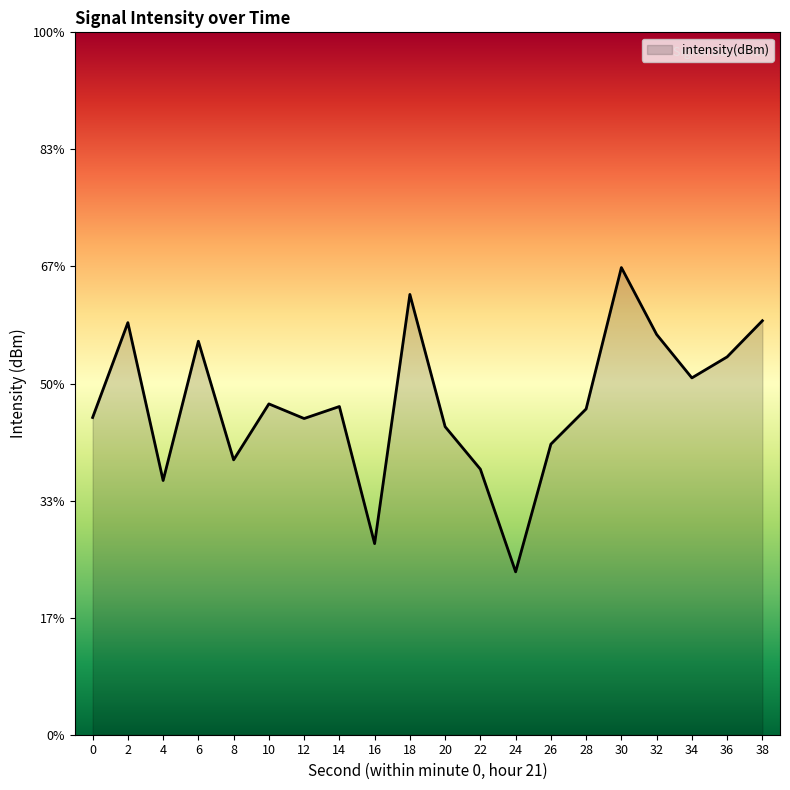

What is the value of the 18th point from the left?

-129.5